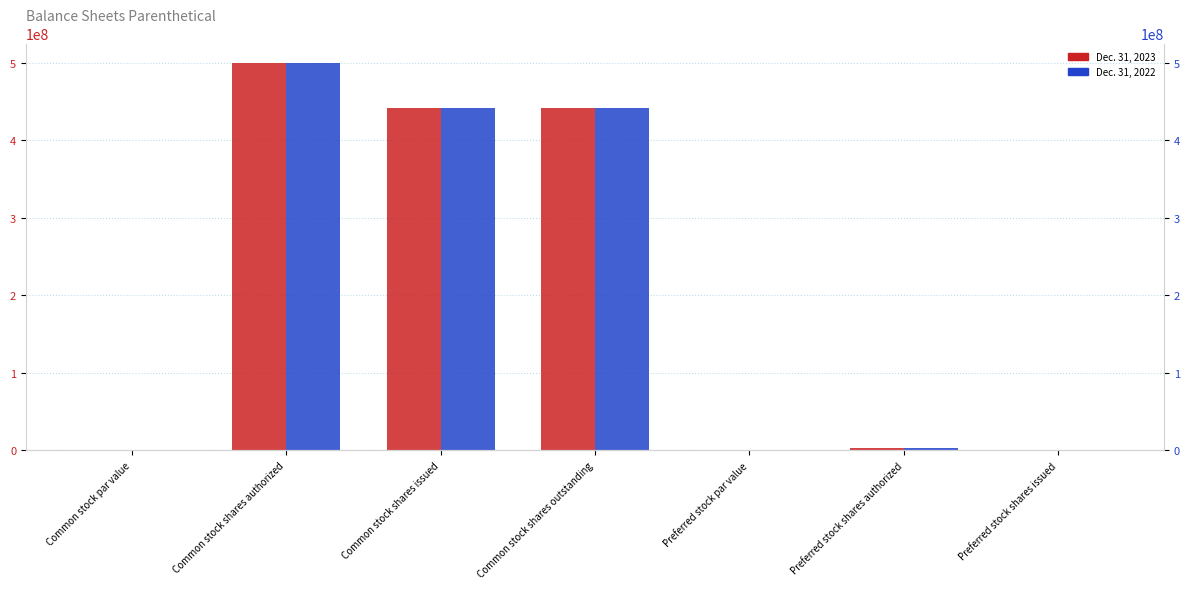

What are all the series names shown in the legend?

Dec. 31, 2023, Dec. 31, 2022